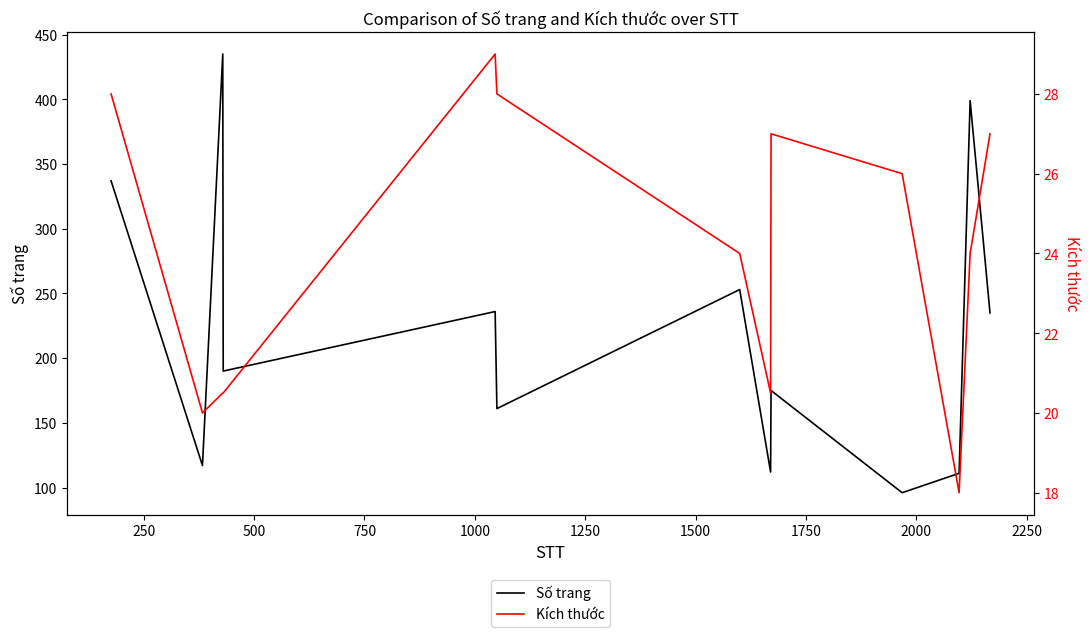

What is the difference between the second highest and second lowest values in the Kích thước series?

8.0